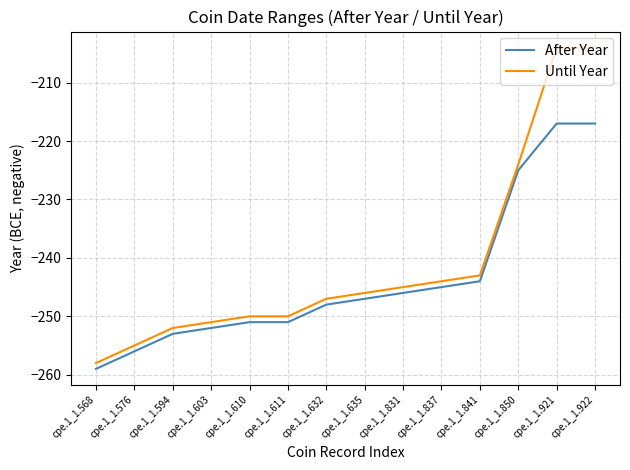

What is the minimum value shown in the chart?

-259